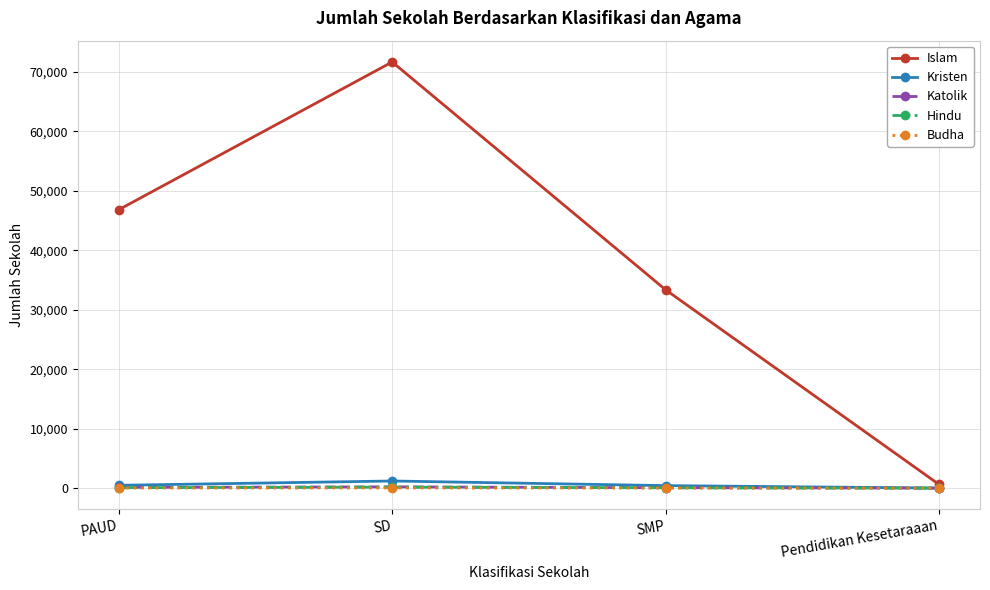

What is the maximum value shown in the chart?

71675